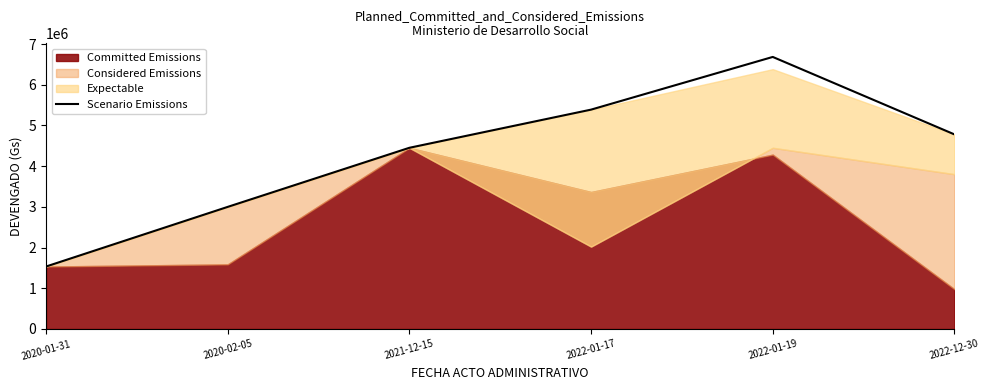

Rank the categories by value from lowest to highest.

2020-01-31, 2020-02-05, 2021-12-15, 2022-12-30, 2022-01-17, 2022-01-19